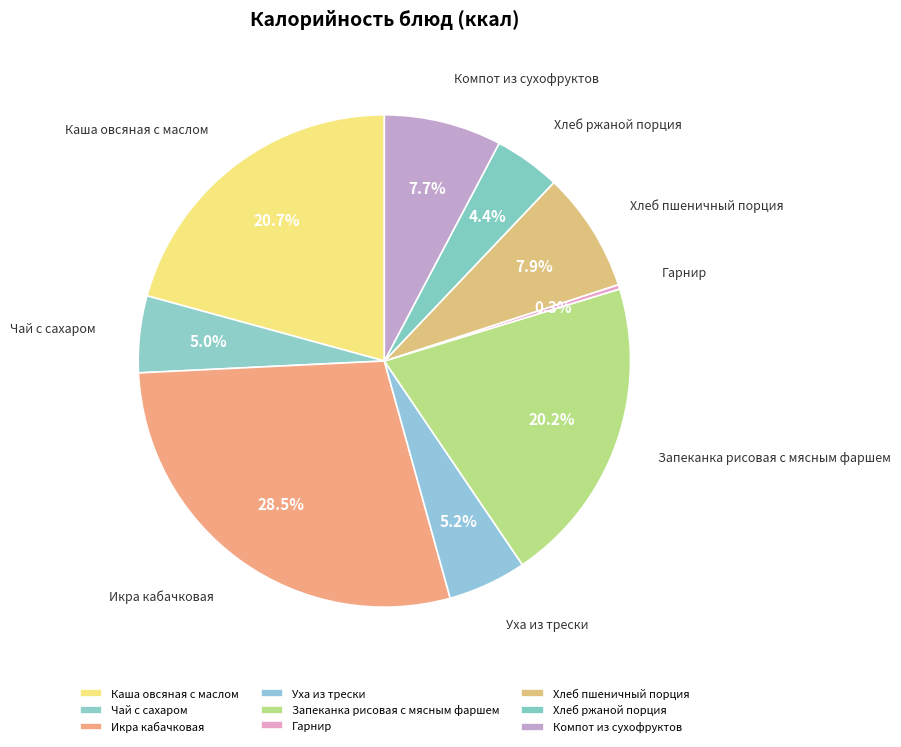

What is the smallest slice in the pie chart?

Гарнир